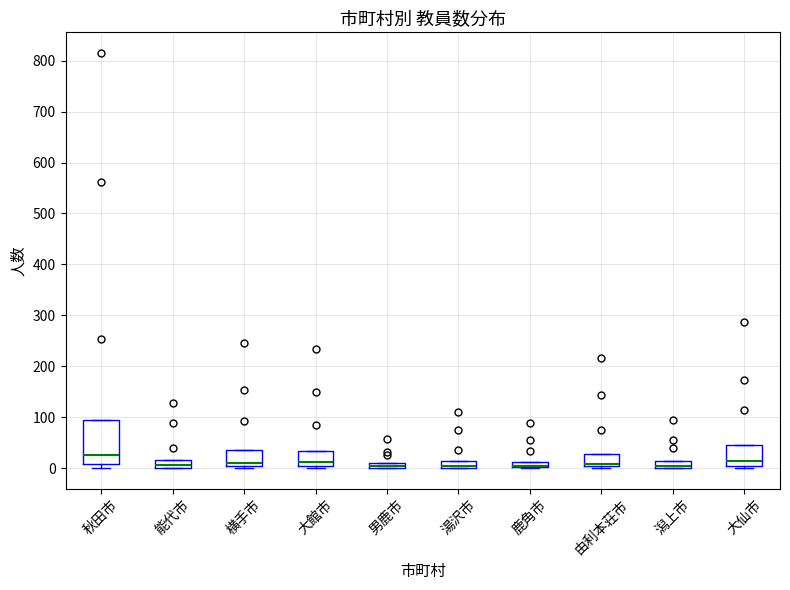

Where is the upper edge of the box for 由利本荘市 on the y-axis? The values are not printed on the chart, so give them approximately, as read against the axis.

30